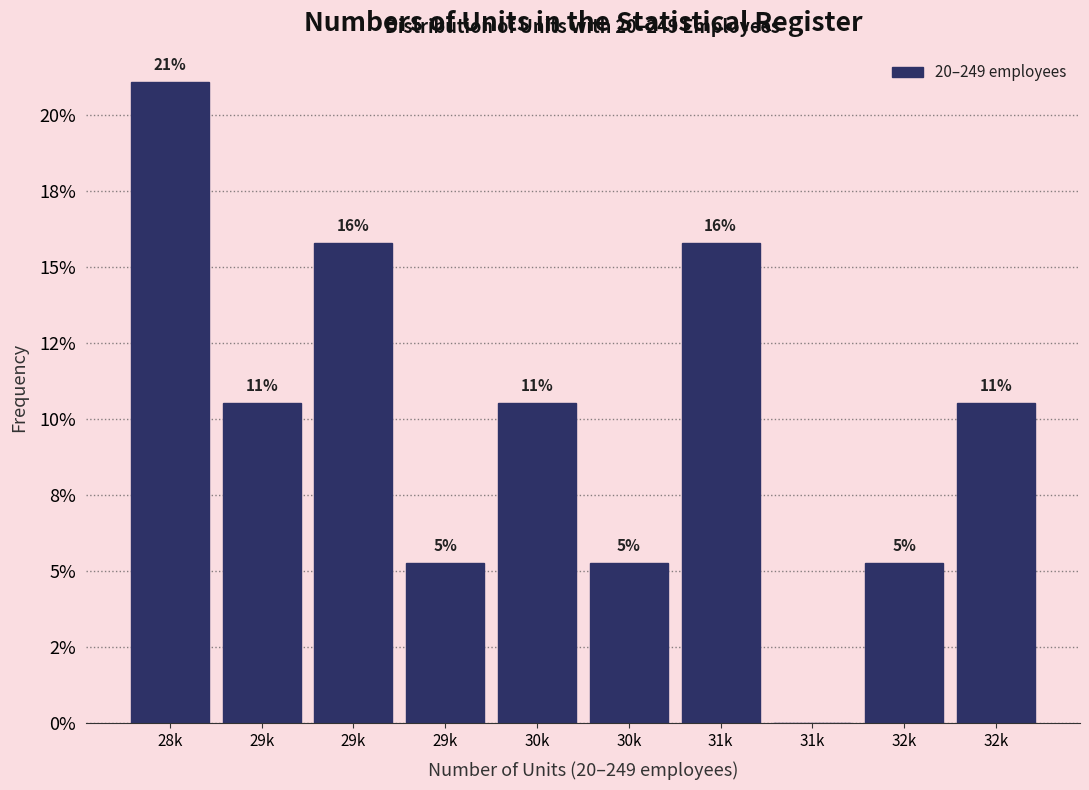

Are the bars horizontal?

No